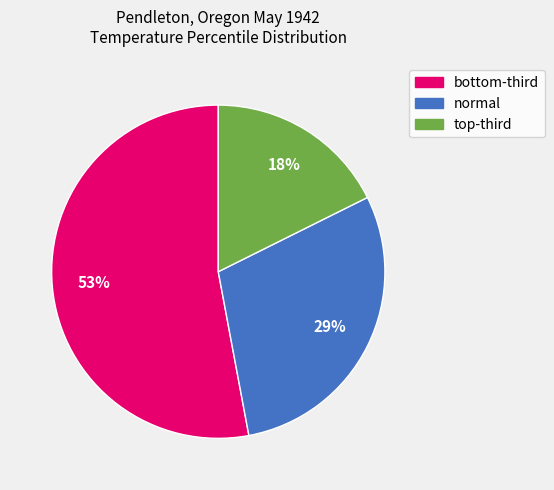

To the nearest percent, what is the average slice percentage?

33%